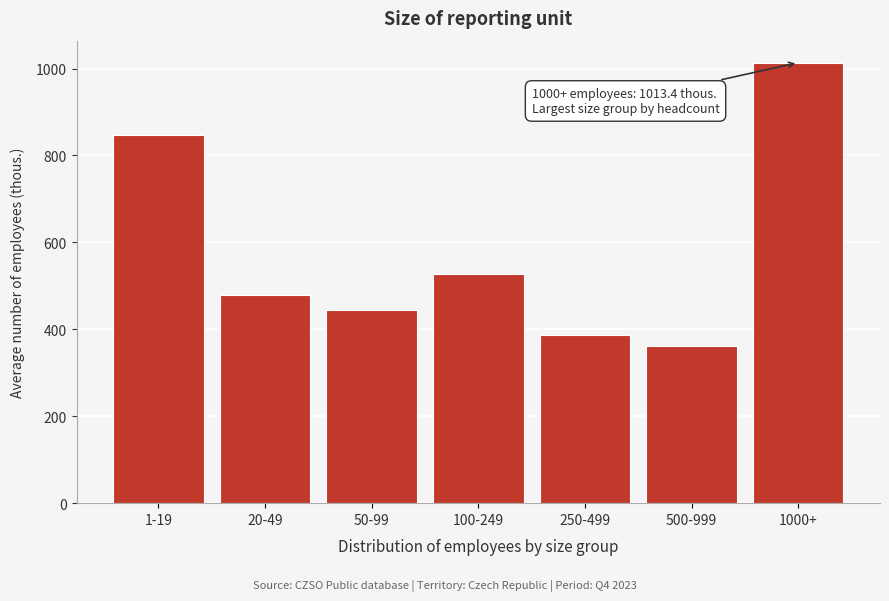

Reading right to left, extract all data points from this chart.

1013.4	360.9	386.3	526.8	445.5	479.1	846.5